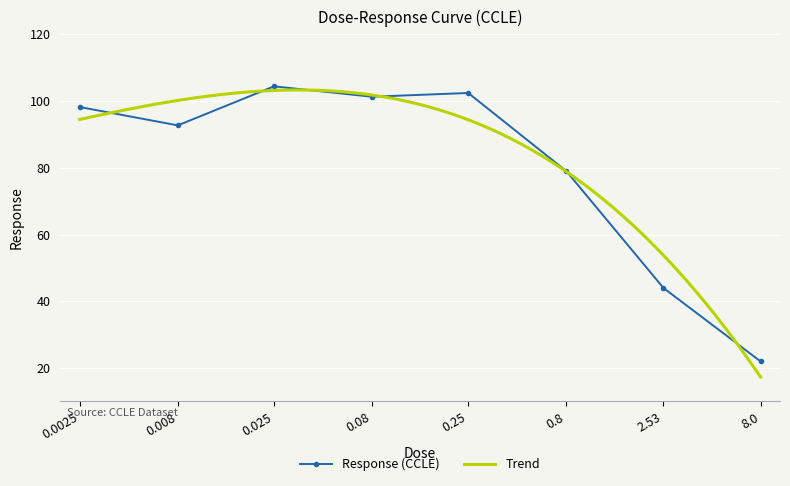

What position from the left is 0.25?

5